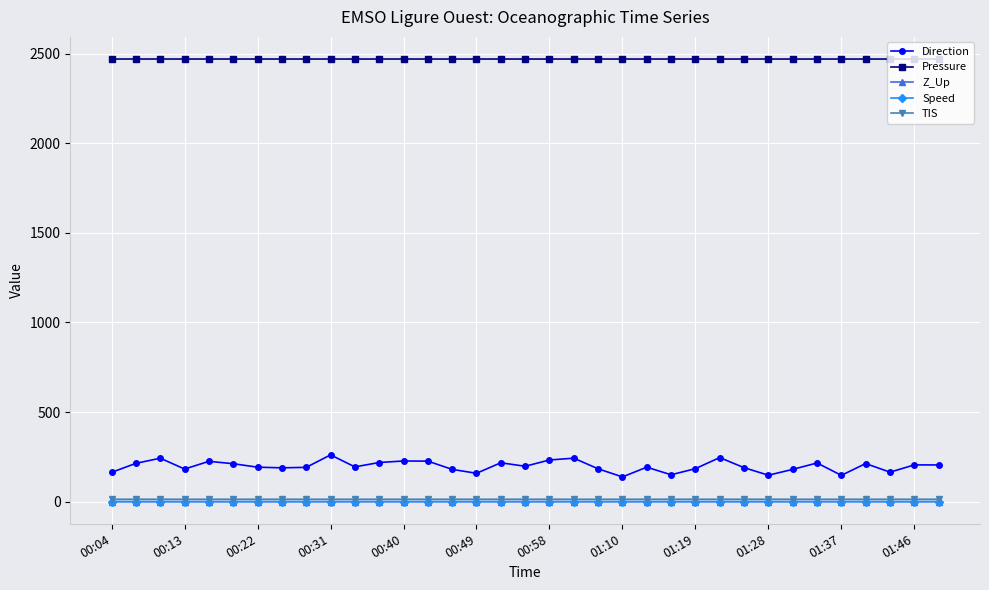

True or false: Speed has more than 0 interior local peaks.

True